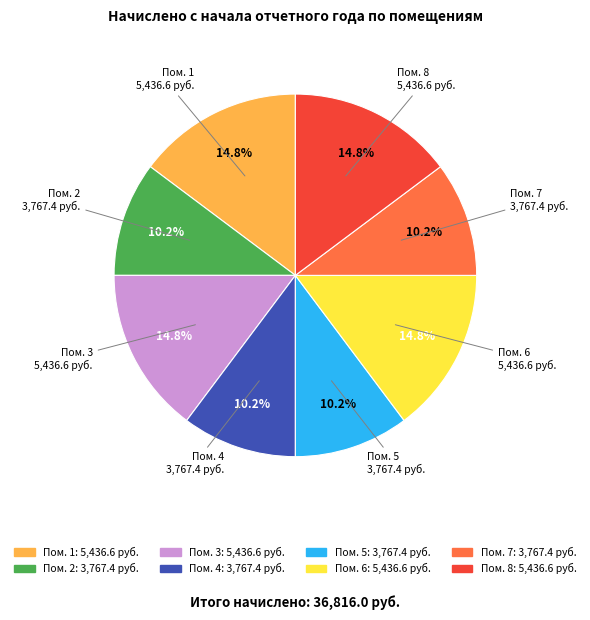

Does any single category account for the majority?

No